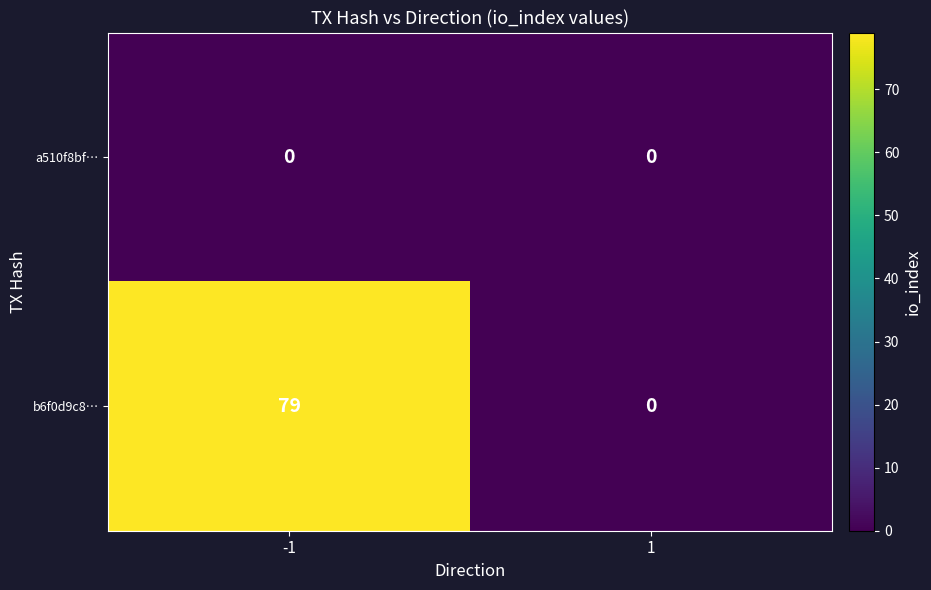

Which series has the largest total across all categories?

b6f0d9c8…